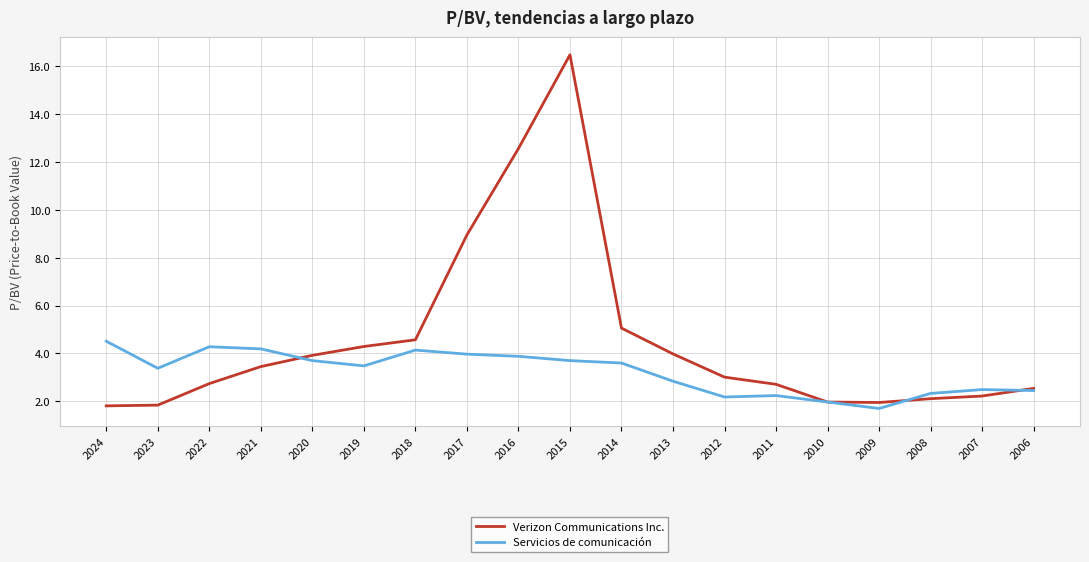

Which series changed the most between 2016 and 2014?

Verizon Communications Inc.